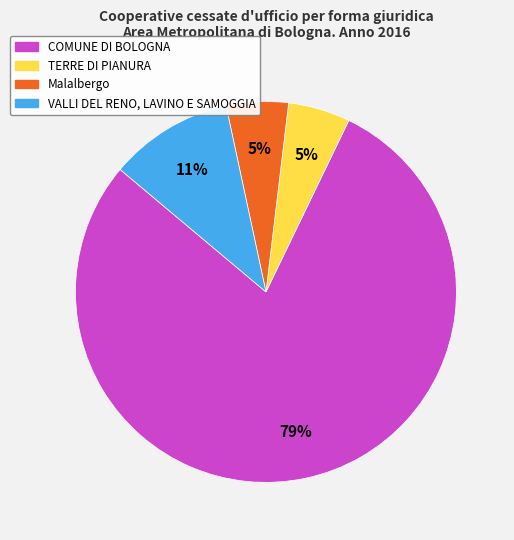

Is the sum of VALLI DEL RENO, LAVINO E SAMOGGIA and Malalbergo greater than half?

No